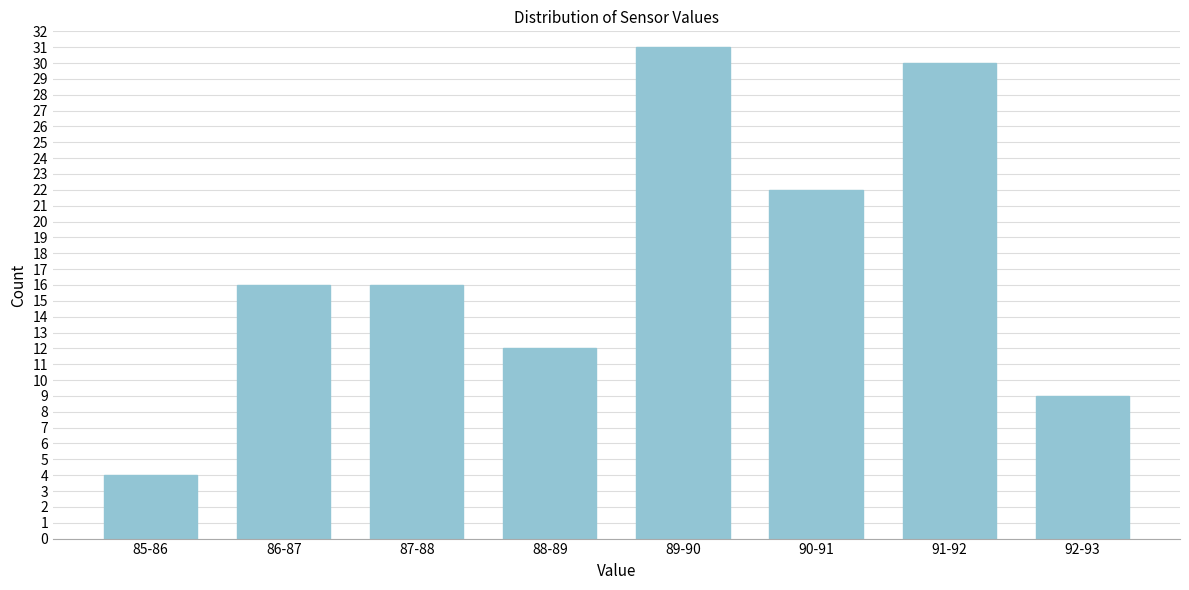

Reading right to left, transcribe all the data shown in this chart.

9	30	22	31	12	16	16	4